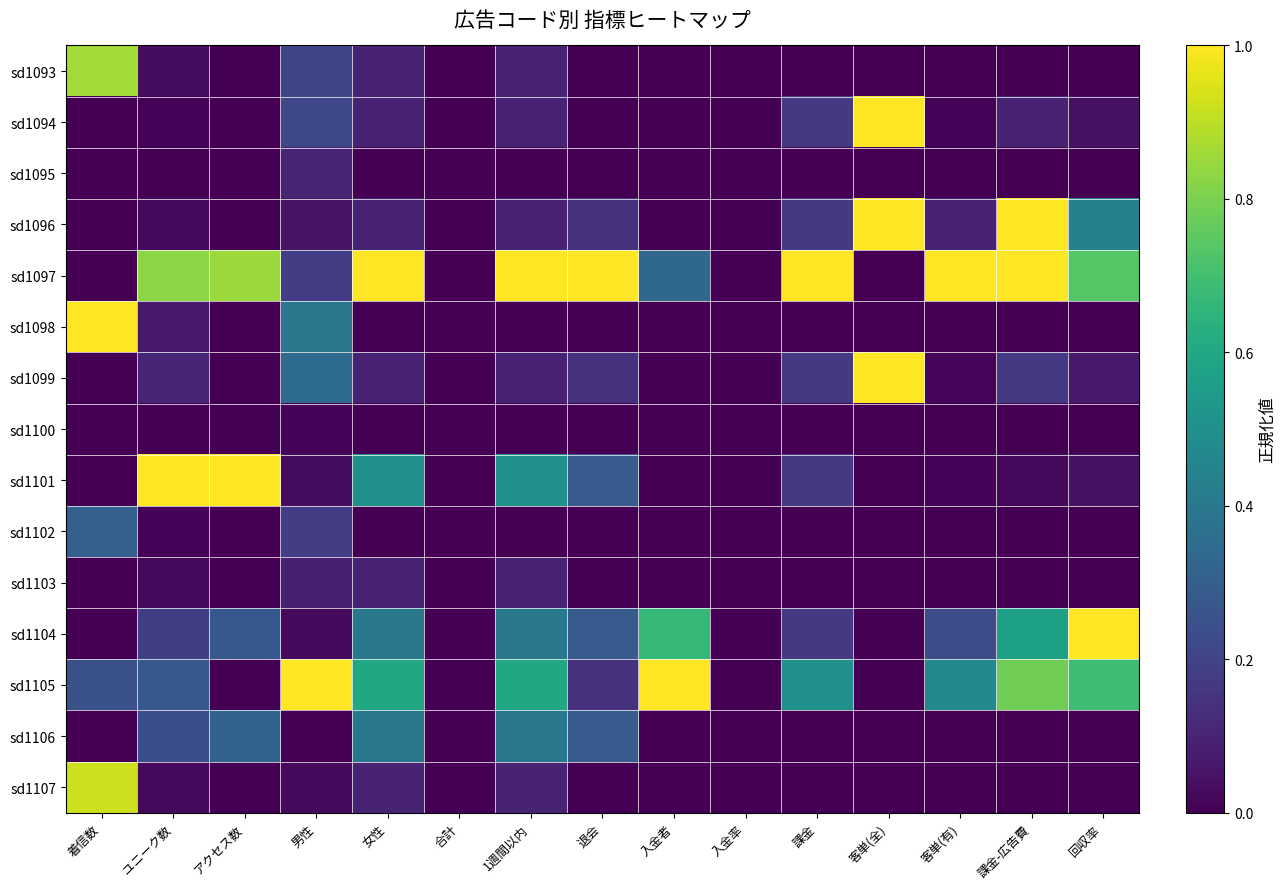

Reading right to left, list all the values displayed in this chart.

sd1093: 回収率=0.0	課金-広告費=0.0	客単(有)=0.0	客単(全)=0.0	課金=0.0	入金率=0.0	入金者=0.0	退会=0.0	1週間以内=0.1	合計=0.0	女性=0.1	男性=0.2	アクセス数=0.0	ユニーク数=0.0	着信数=0.9
sd1094: 回収率=0.0	課金-広告費=0.1	客単(有)=0.0	客単(全)=1.0	課金=0.2	入金率=0.0	入金者=0.0	退会=0.0	1週間以内=0.1	合計=0.0	女性=0.1	男性=0.2	アクセス数=0.0	ユニーク数=0.0	着信数=0.0
sd1095: 回収率=0.0	課金-広告費=0.0	客単(有)=0.0	客単(全)=0.0	課金=0.0	入金率=0.0	入金者=0.0	退会=0.0	1週間以内=0.0	合計=0.0	女性=0.0	男性=0.1	アクセス数=0.0	ユニーク数=0.0	着信数=0.0
sd1096: 回収率=0.4	課金-広告費=1.0	客単(有)=0.1	客単(全)=1.0	課金=0.2	入金率=0.0	入金者=0.0	退会=0.1	1週間以内=0.1	合計=0.0	女性=0.1	男性=0.1	アクセス数=0.0	ユニーク数=0.0	着信数=0.0
sd1097: 回収率=0.7	課金-広告費=1.0	客単(有)=1.0	客単(全)=0.0	課金=1.0	入金率=0.0	入金者=0.3	退会=1.0	1週間以内=1.0	合計=0.0	女性=1.0	男性=0.2	アクセス数=0.9	ユニーク数=0.8	着信数=0.0
sd1098: 回収率=0.0	課金-広告費=0.0	客単(有)=0.0	客単(全)=0.0	課金=0.0	入金率=0.0	入金者=0.0	退会=0.0	1週間以内=0.0	合計=0.0	女性=0.0	男性=0.4	アクセス数=0.0	ユニーク数=0.1	着信数=1.0
sd1099: 回収率=0.1	課金-広告費=0.2	客単(有)=0.0	客単(全)=1.0	課金=0.2	入金率=0.0	入金者=0.0	退会=0.1	1週間以内=0.1	合計=0.0	女性=0.1	男性=0.3	アクセス数=0.0	ユニーク数=0.1	着信数=0.0
sd1100: 回収率=0.0	課金-広告費=0.0	客単(有)=0.0	客単(全)=0.0	課金=0.0	入金率=0.0	入金者=0.0	退会=0.0	1週間以内=0.0	合計=0.0	女性=0.0	男性=0.0	アクセス数=0.0	ユニーク数=0.0	着信数=0.0
sd1101: 回収率=0.0	課金-広告費=0.0	客単(有)=0.0	客単(全)=0.0	課金=0.2	入金率=0.0	入金者=0.0	退会=0.3	1週間以内=0.5	合計=0.0	女性=0.5	男性=0.0	アクセス数=1.0	ユニーク数=1.0	着信数=0.0
sd1102: 回収率=0.0	課金-広告費=0.0	客単(有)=0.0	客単(全)=0.0	課金=0.0	入金率=0.0	入金者=0.0	退会=0.0	1週間以内=0.0	合計=0.0	女性=0.0	男性=0.2	アクセス数=0.0	ユニーク数=0.0	着信数=0.3
sd1103: 回収率=0.0	課金-広告費=0.0	客単(有)=0.0	客単(全)=0.0	課金=0.0	入金率=0.0	入金者=0.0	退会=0.0	1週間以内=0.1	合計=0.0	女性=0.1	男性=0.1	アクセス数=0.0	ユニーク数=0.0	着信数=0.0
sd1104: 回収率=1.0	課金-広告費=0.6	客単(有)=0.2	客単(全)=0.0	課金=0.2	入金率=0.0	入金者=0.7	退会=0.3	1週間以内=0.4	合計=0.0	女性=0.4	男性=0.0	アクセス数=0.3	ユニーク数=0.2	着信数=0.0
sd1105: 回収率=0.7	課金-広告費=0.8	客単(有)=0.5	客単(全)=0.0	課金=0.5	入金率=0.0	入金者=1.0	退会=0.1	1週間以内=0.6	合計=0.0	女性=0.6	男性=1.0	アクセス数=0.0	ユニーク数=0.3	着信数=0.2
sd1106: 回収率=0.0	課金-広告費=0.0	客単(有)=0.0	客単(全)=0.0	課金=0.0	入金率=0.0	入金者=0.0	退会=0.3	1週間以内=0.4	合計=0.0	女性=0.4	男性=0.0	アクセス数=0.3	ユニーク数=0.2	着信数=0.0
sd1107: 回収率=0.0	課金-広告費=0.0	客単(有)=0.0	客単(全)=0.0	課金=0.0	入金率=0.0	入金者=0.0	退会=0.0	1週間以内=0.1	合計=0.0	女性=0.1	男性=0.0	アクセス数=0.0	ユニーク数=0.0	着信数=0.9